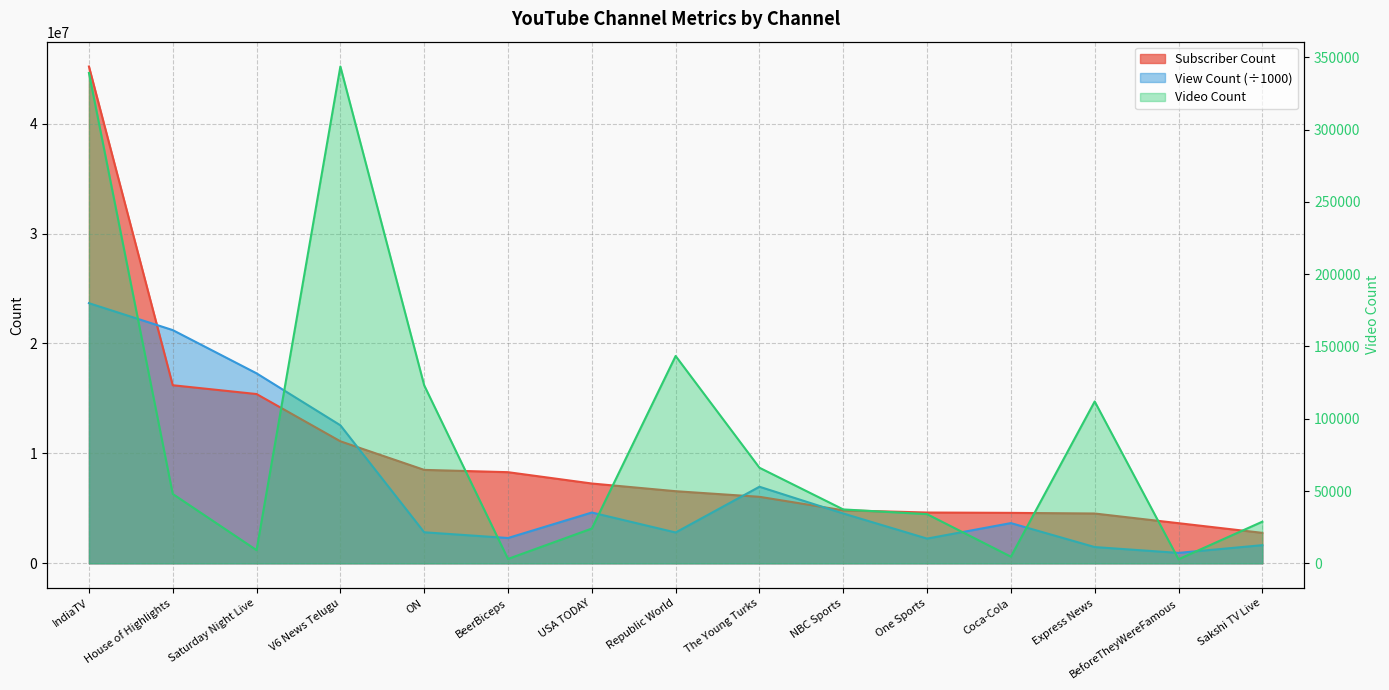

Is the value of Subscriber Count at The Young Turks greater than the value of View Count at Express News?

Yes